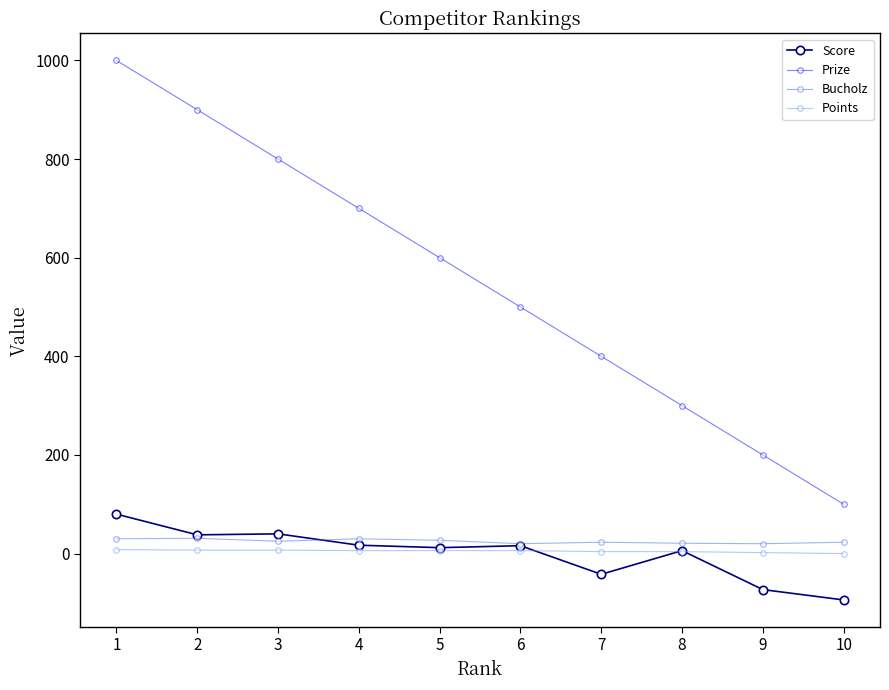

The value of Prize at 7 is 107. True or false?

False